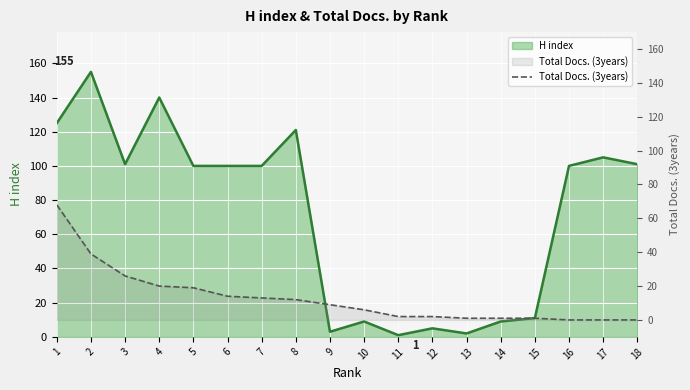

What is the maximum value for H index?

155